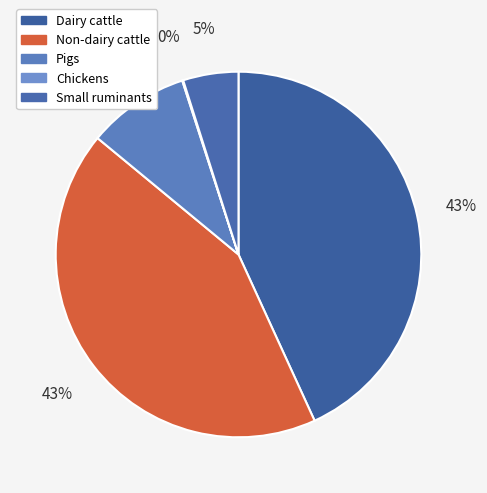

What is the change in value from Chickens to Small ruminants?

+83.5